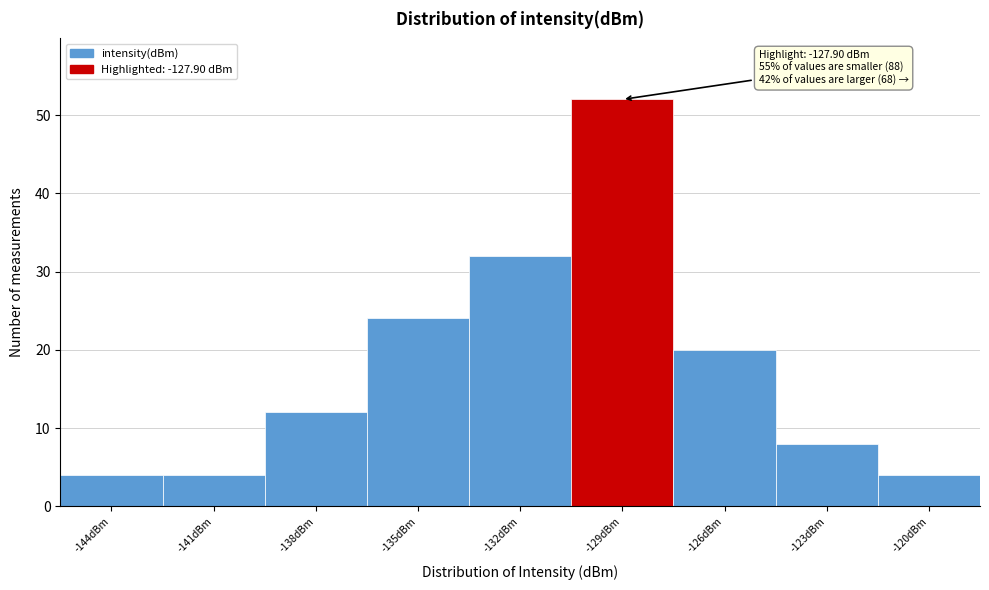

Reading right to left, transcribe all the data shown in this chart.

-120dBm=4	-123dBm=8	-126dBm=20	-129dBm=52	-132dBm=32	-135dBm=24	-138dBm=12	-141dBm=4	-144dBm=4